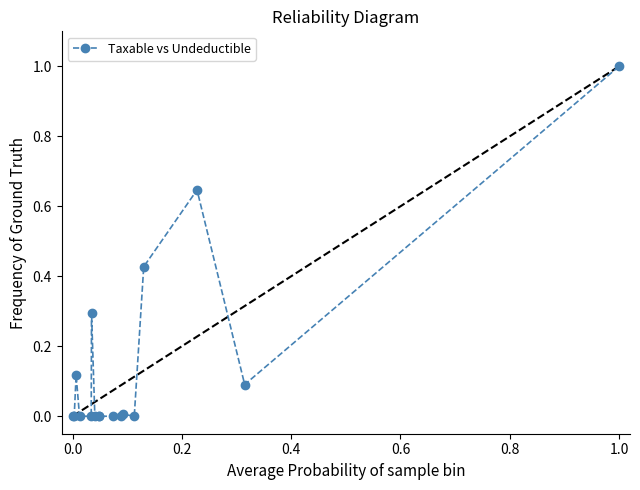

True or false: there are more than 2 points higher than both neighbors.

True